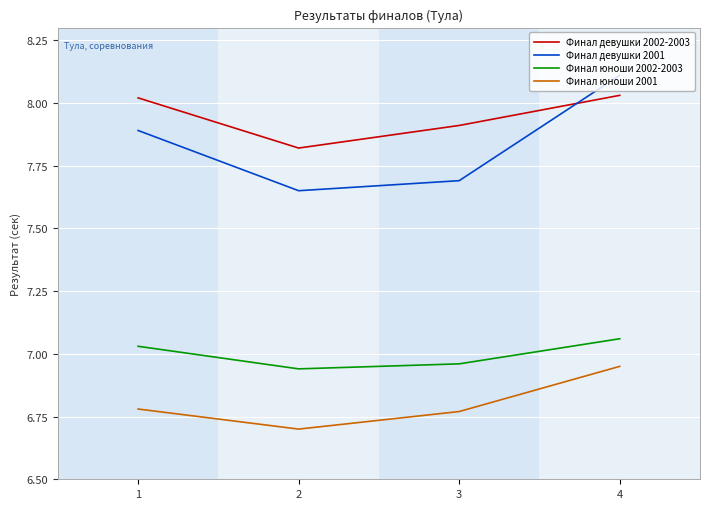

What is the minimum value shown in the chart?

6.7